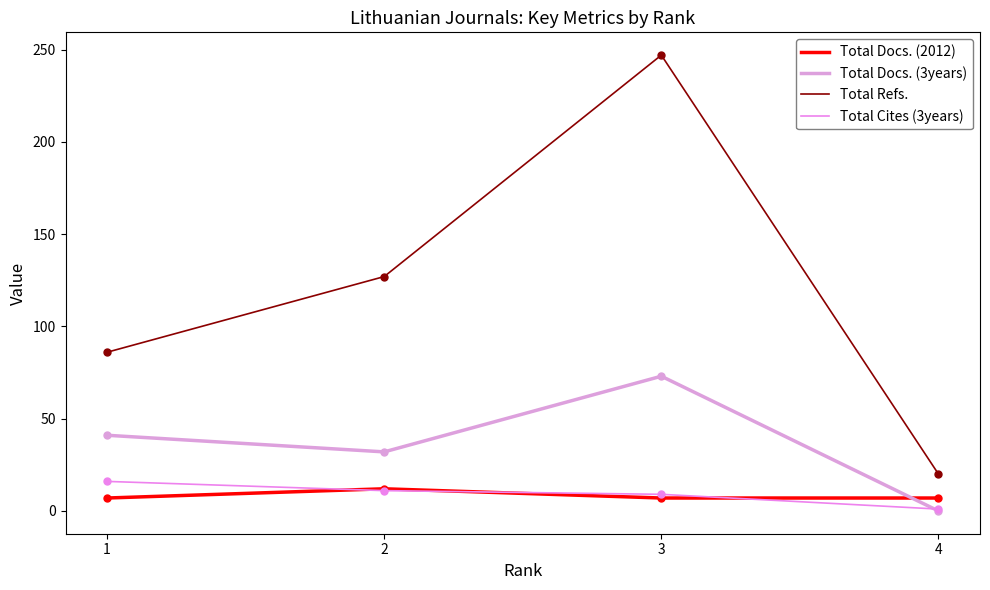

In Total Docs. (2012), how many points are higher than both neighbors (excluding endpoints)?

1